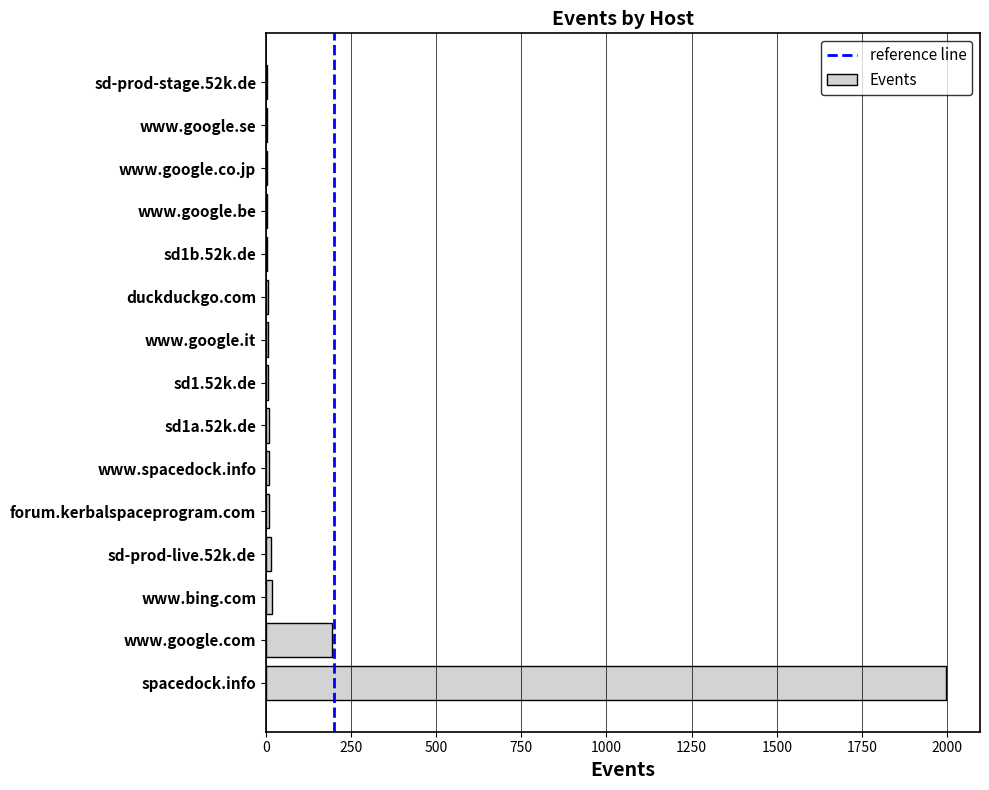

Count the number of data series in this chart.

1